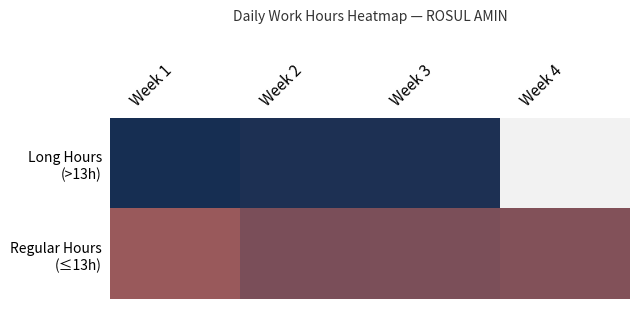

How many distinct data groups are displayed?

2